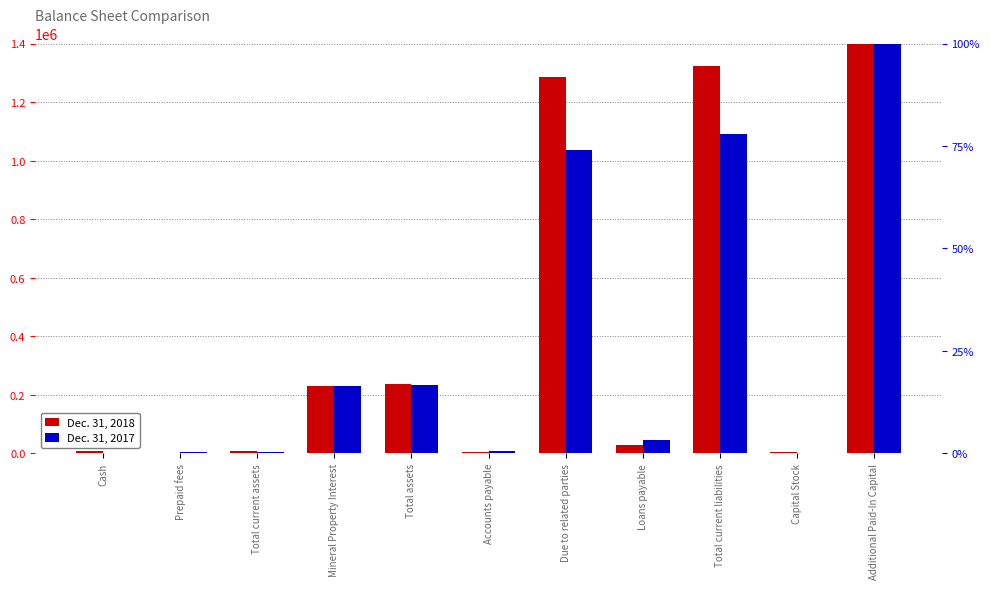

Which series has the widest spread of values?

Dec. 31, 2018